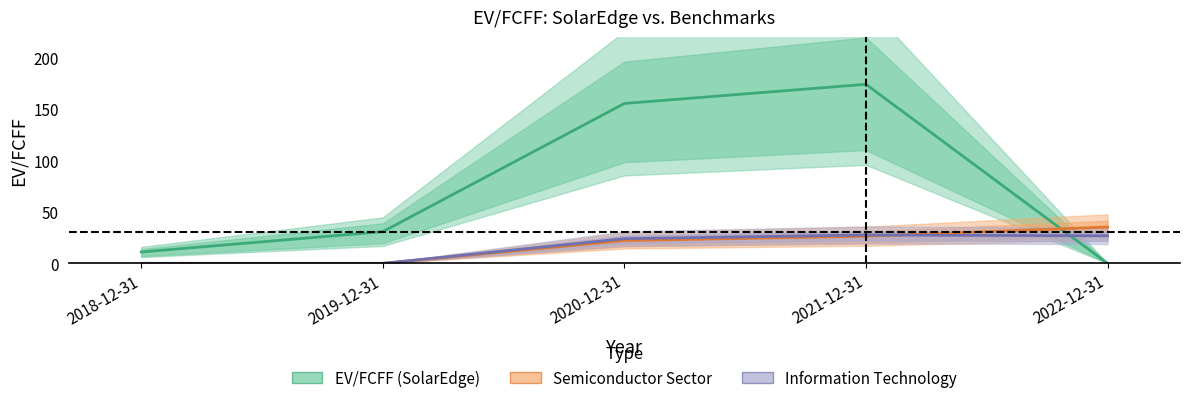

Between which two adjacent categories do Semiconductor Sector and EV/FCFF (SolarEdge) first intersect?

2021-12-31 and 2022-12-31